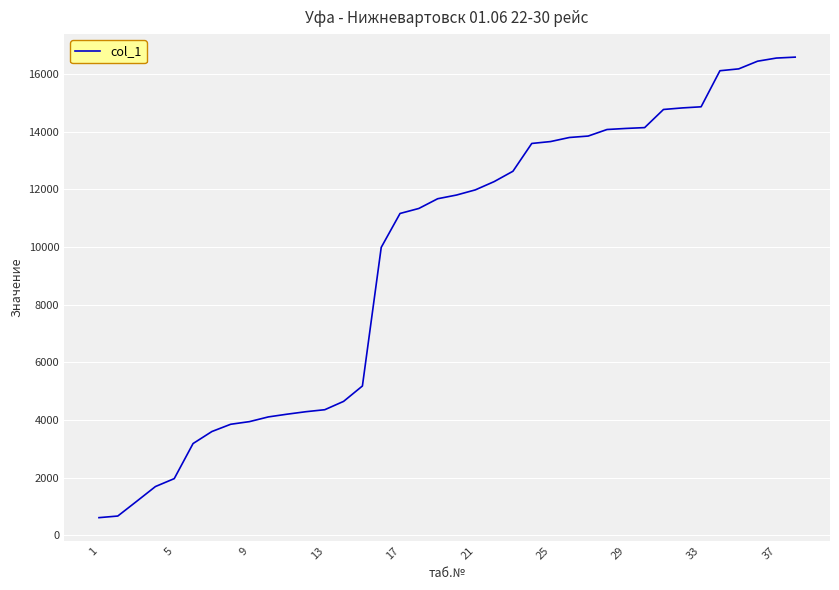

What is the smallest value displayed?

609